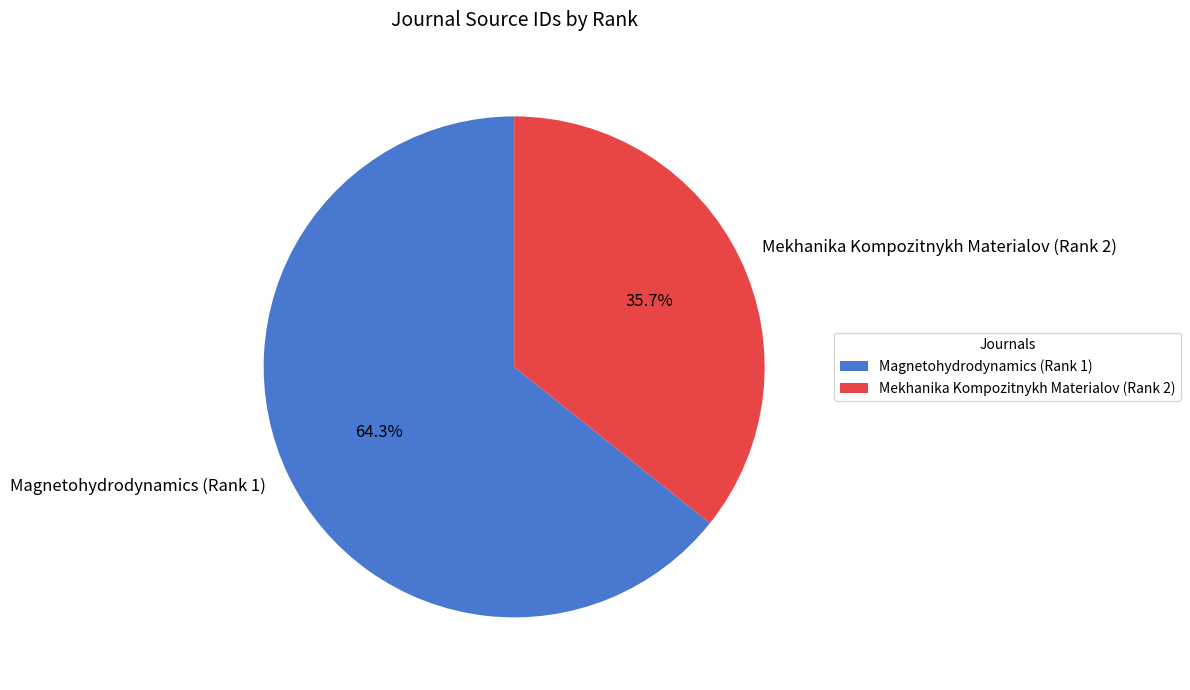

To the nearest percent, what is the difference between the Magnetohydrodynamics (Rank 1) and Mekhanika Kompozitnykh Materialov (Rank 2) slice percentages?

29%